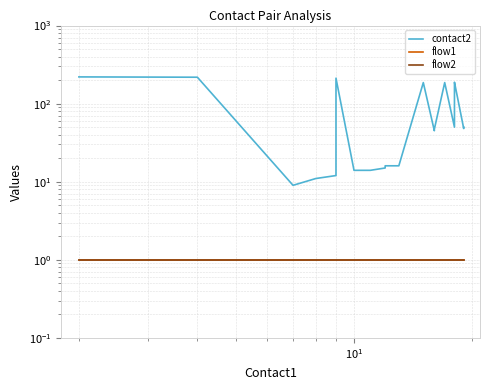

What are all the series names shown in the legend?

contact2, flow1, flow2